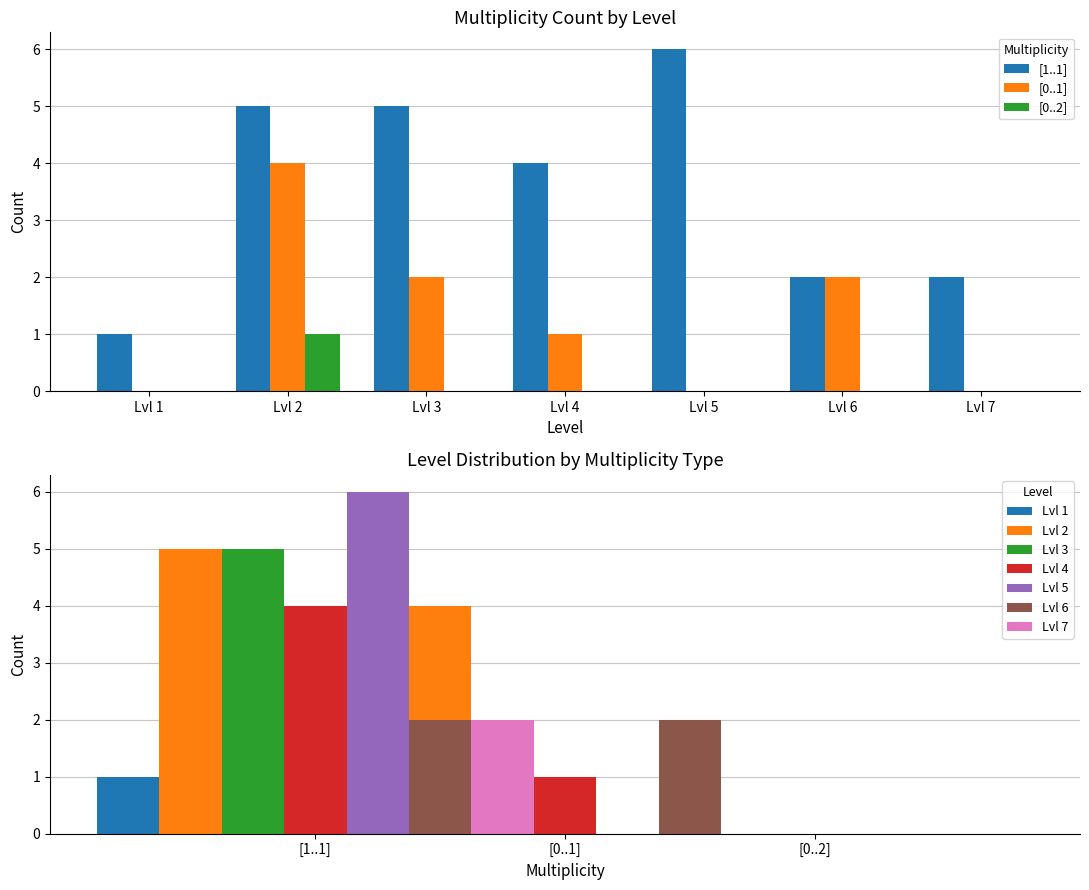

Between Lvl 2 and Lvl 1, which is larger?

Lvl 2